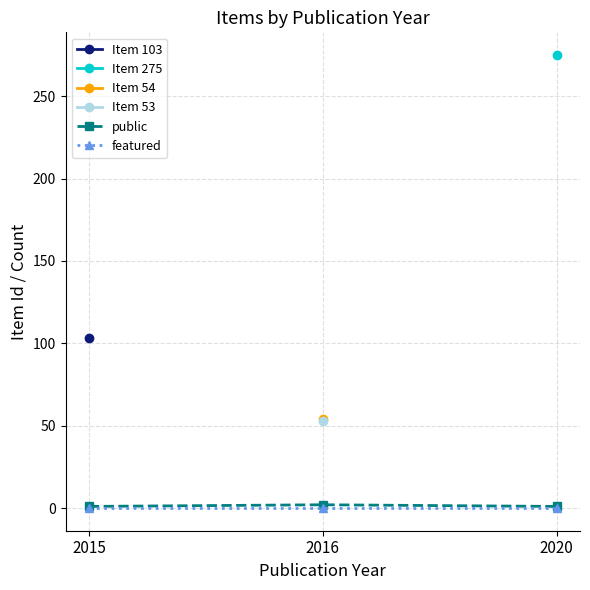

True or false: featured has a value of 0 at 2020.

True